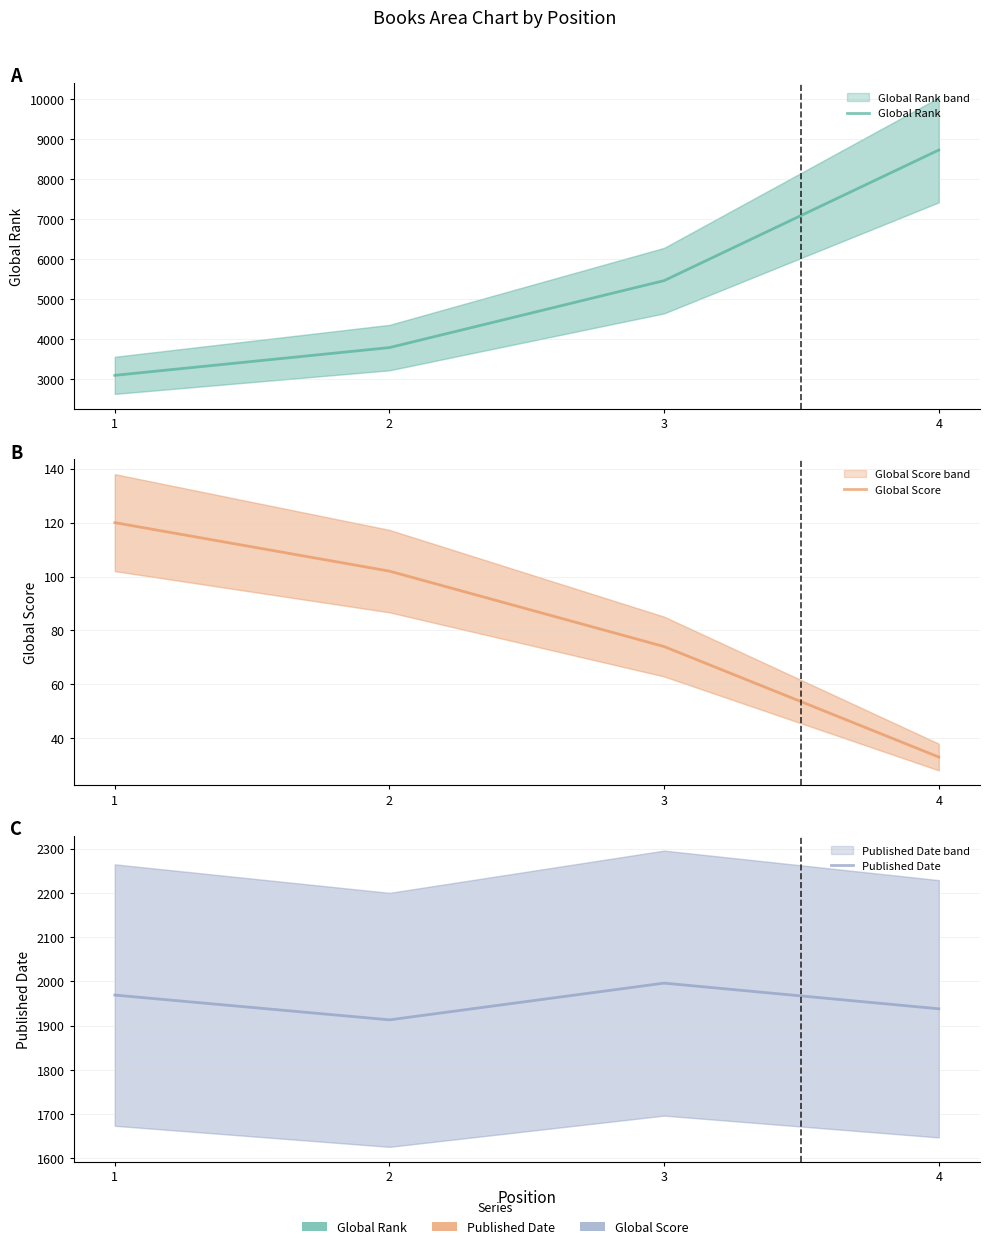

Which series has the widest spread of values?

Global Rank